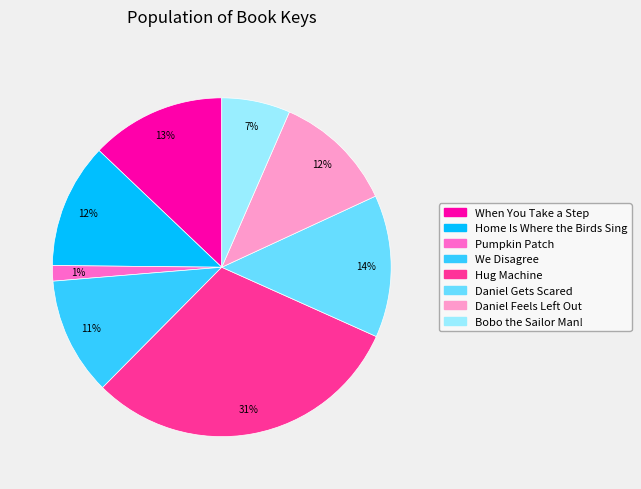

To the nearest percent, what percentage of the pie is When You Take a Step?

13%